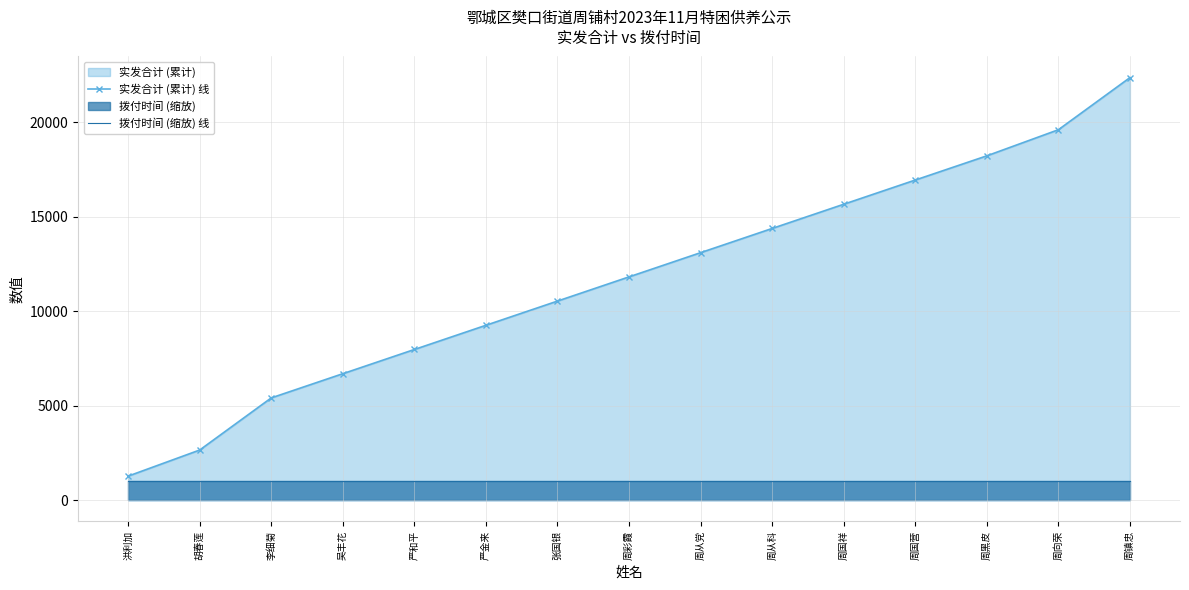

True or false: 拨付时间 (缩放) 线 and 实发合计 (累计) 线 cross at least once.

False